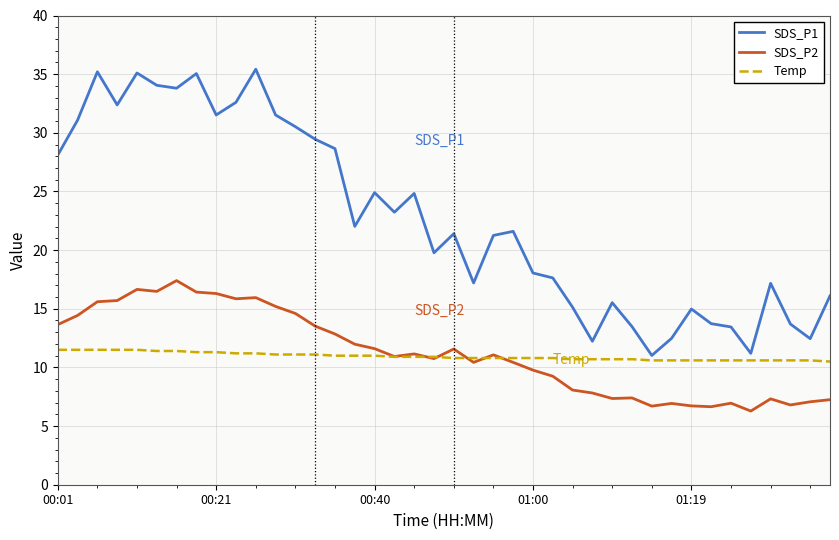

Which series has the largest range (max minus min)?

SDS_P1